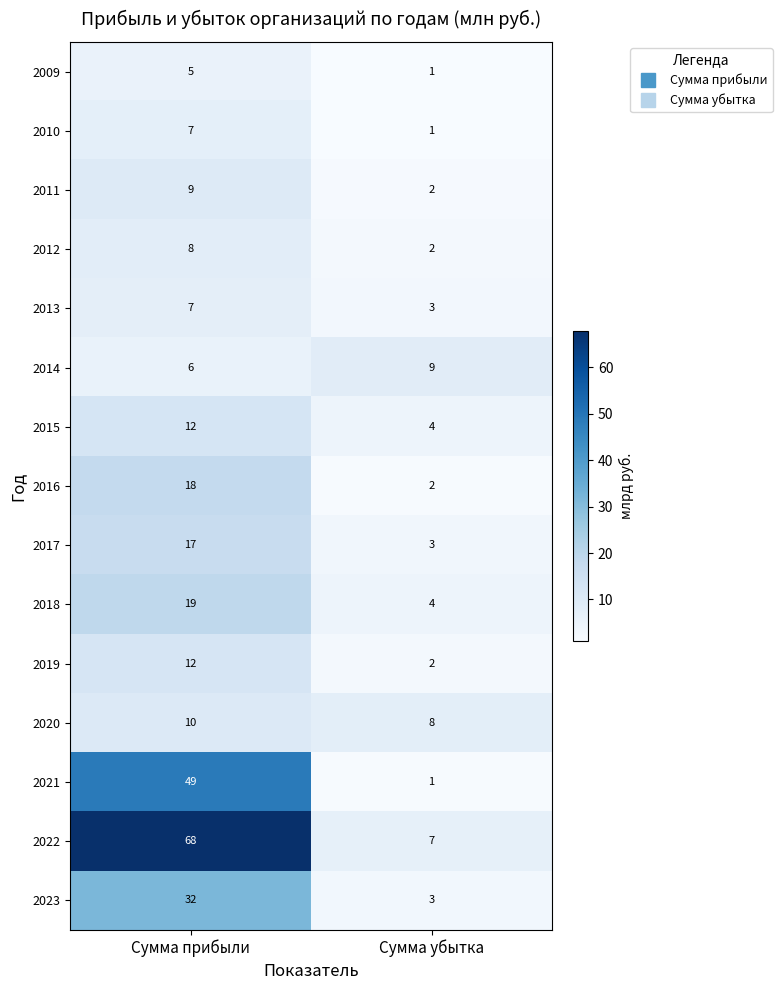

What is the total value across all series at Сумма убытка?

52